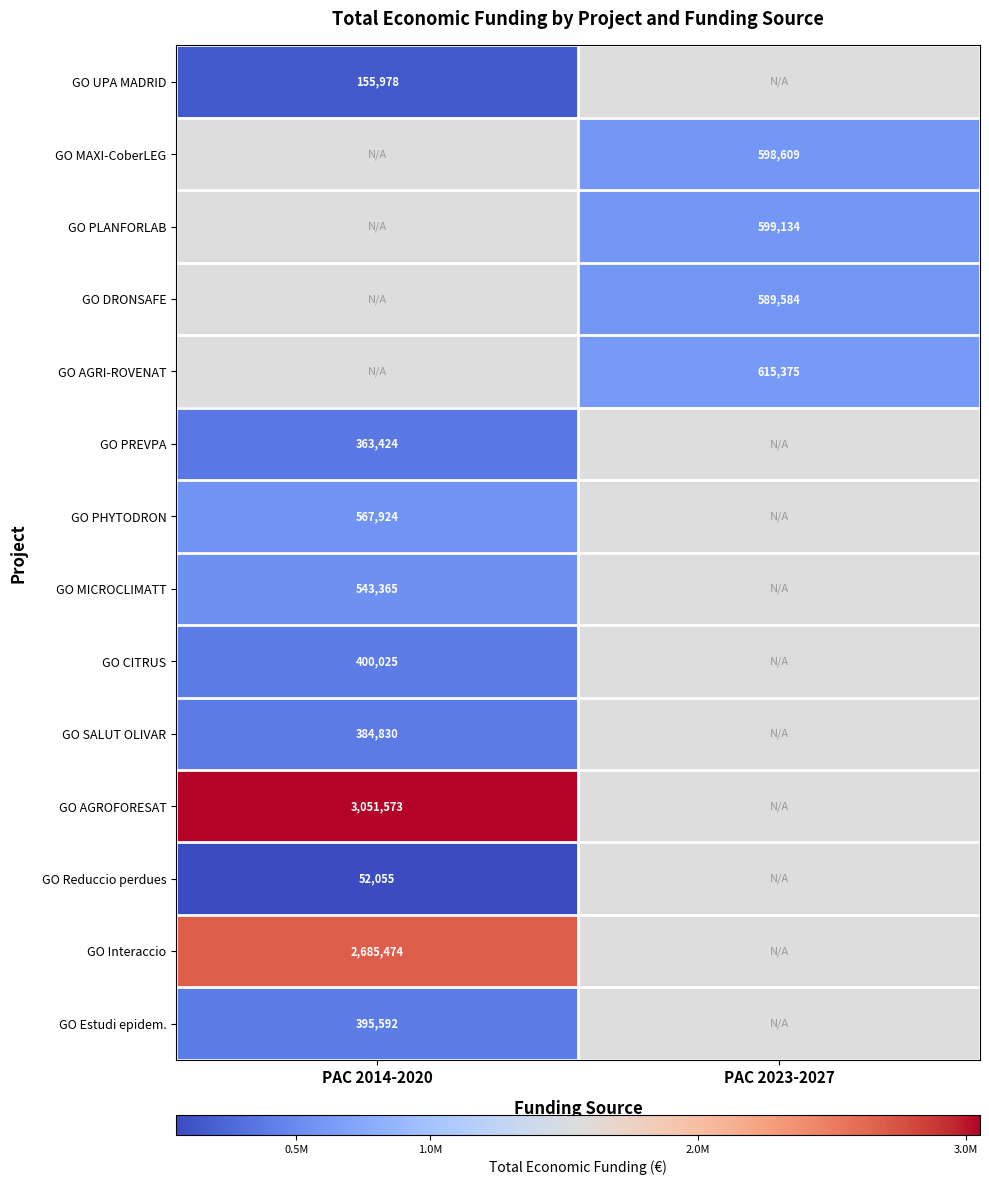

The value of GO SALUT OLIVAR at PAC 2014-2020 is 88774. True or false?

False